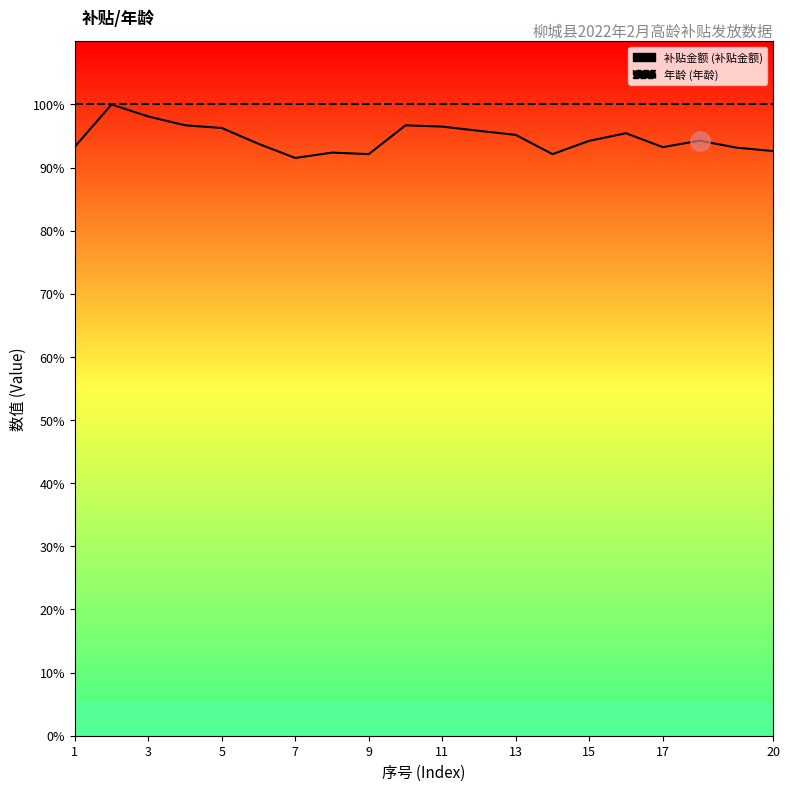

What is the greatest value displayed?

100.0